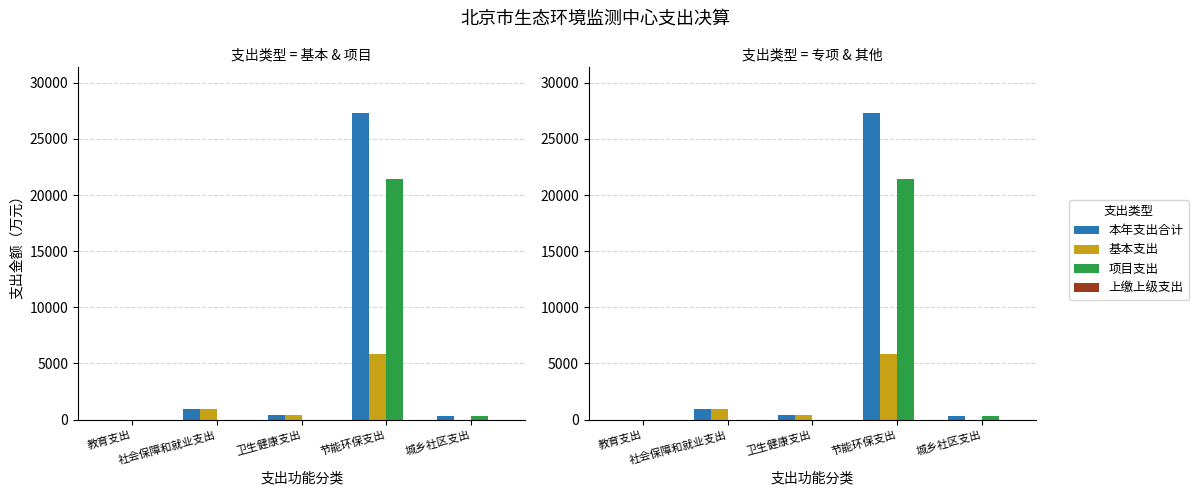

The value of 本年支出合计 at 节能环保支出 is 27281.9. True or false?

True